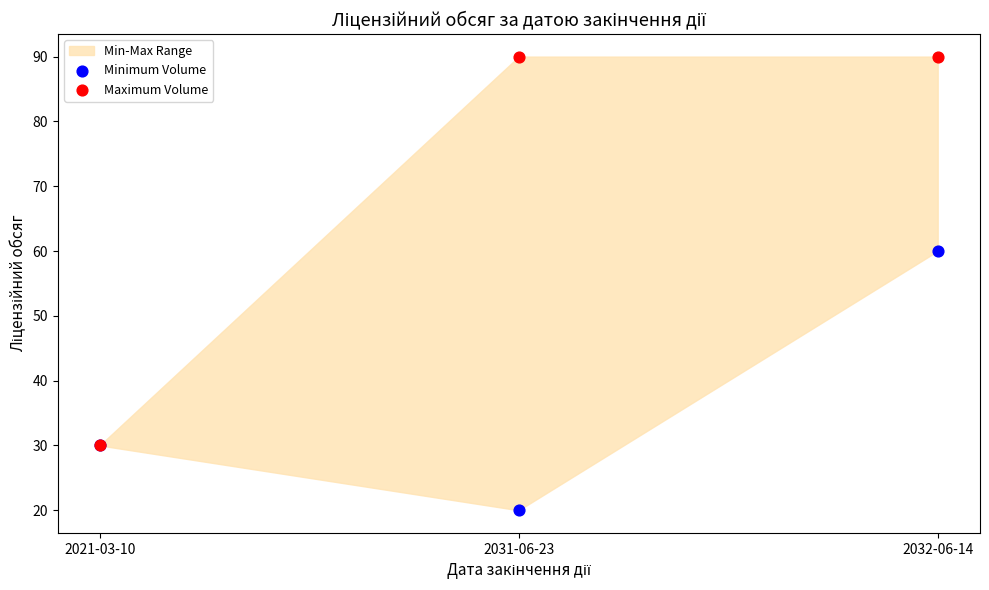

Which series contains the highest Y value?

Maximum Volume